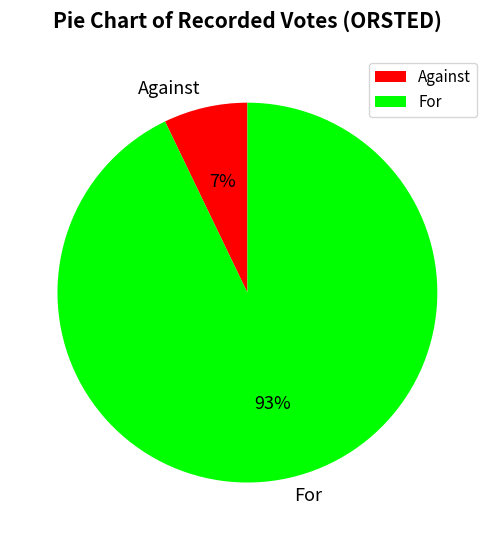

To the nearest percent, what is the difference between the Against and For slice percentages?

86%